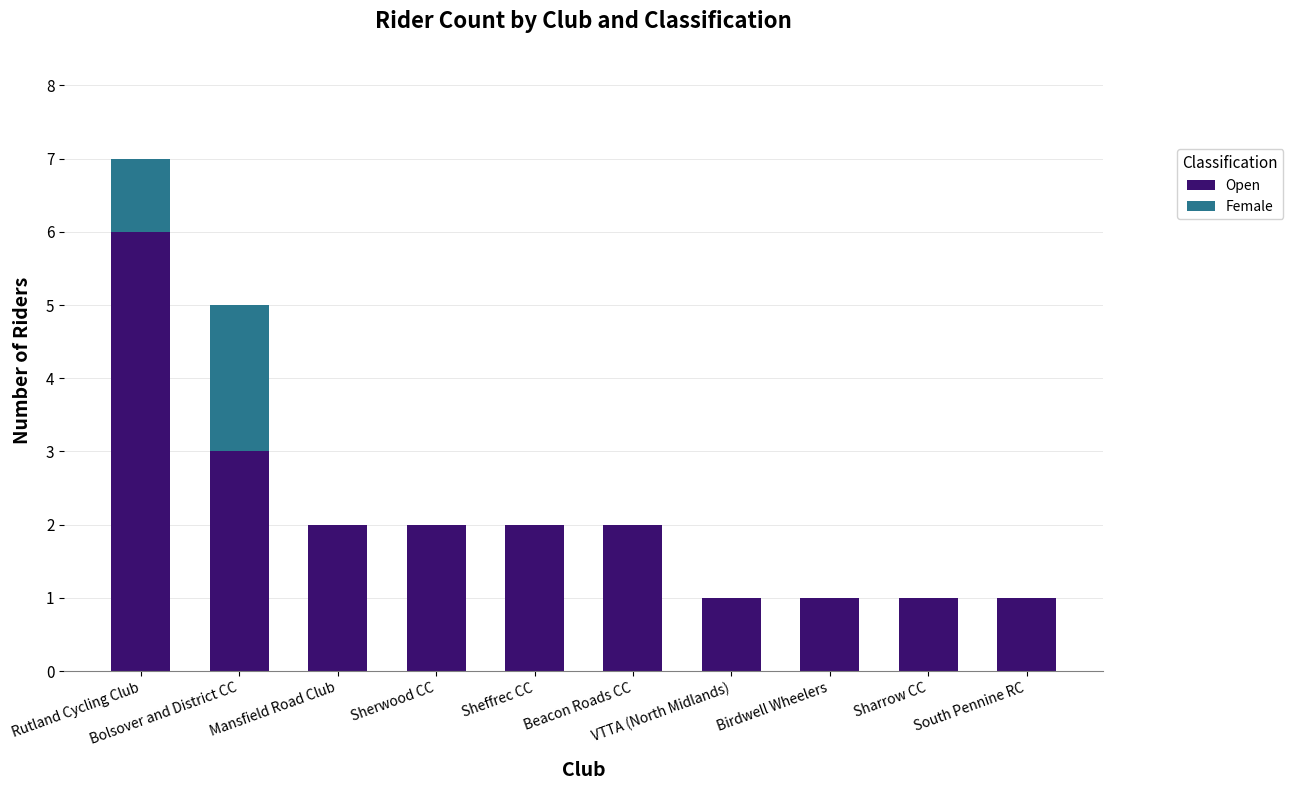

What is the sum of all Open values?

21